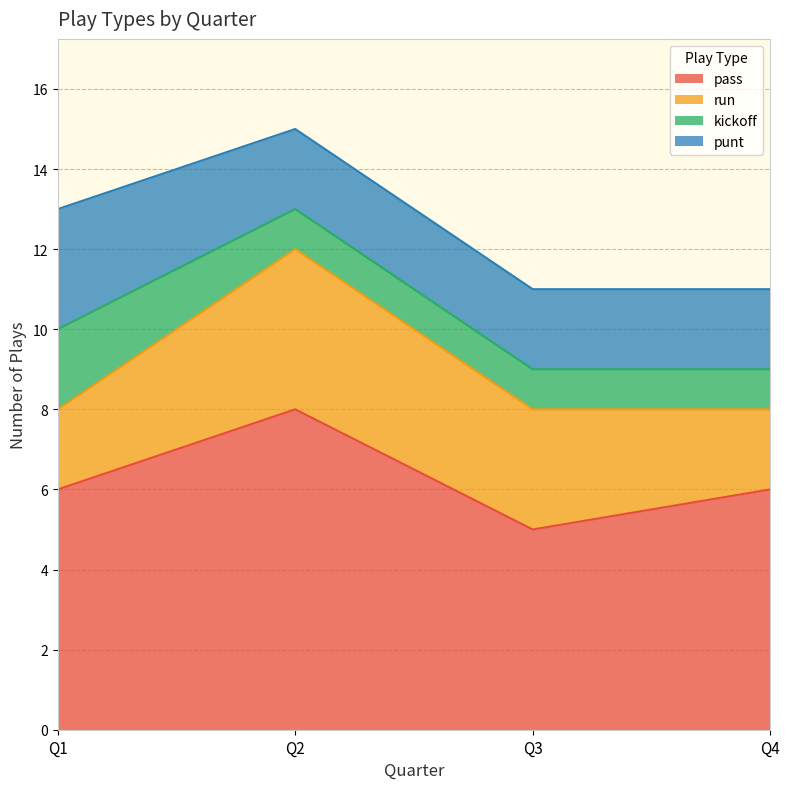

At Q1, list the series in order from smallest to largest.

run, kickoff, punt, pass